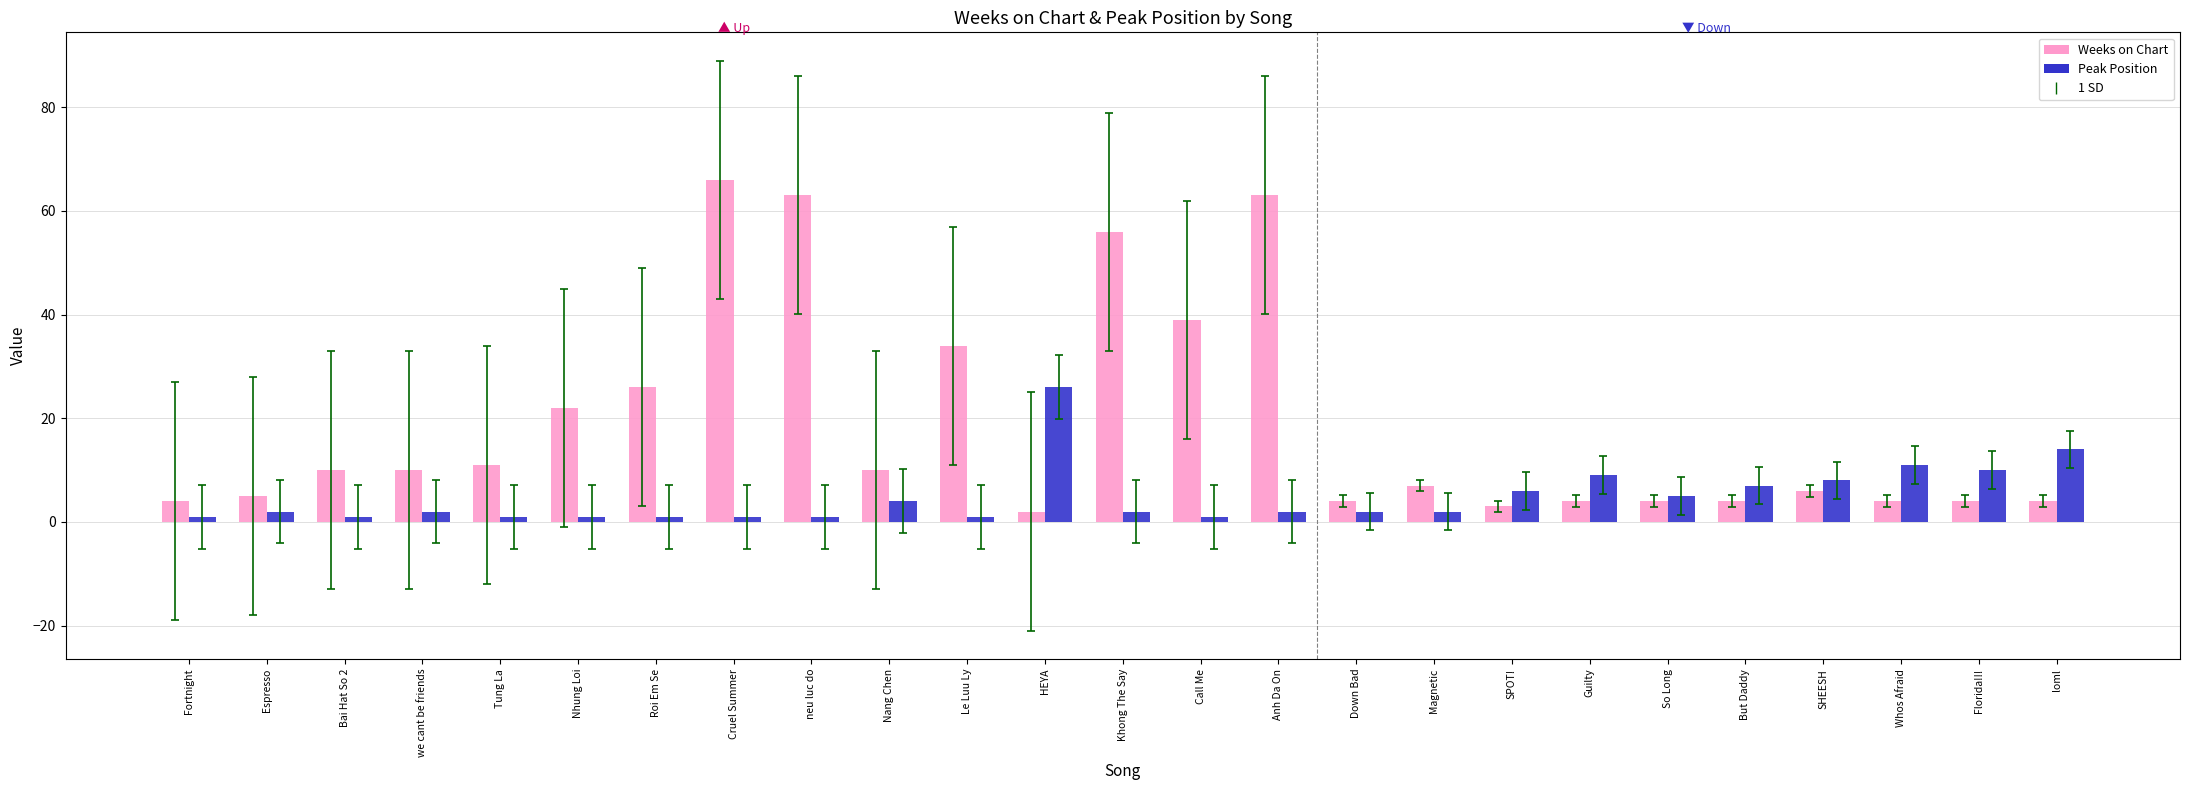

What is the difference between the Peak Position values at SPOT! and Down Bad?

4